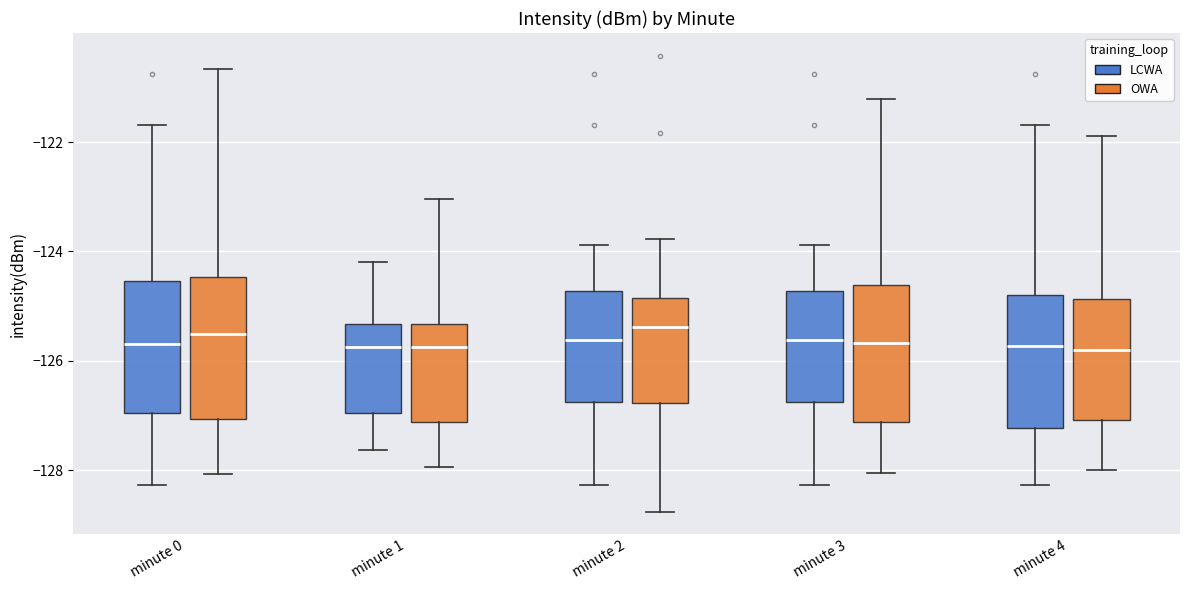

Where does the median line of the box for minute 4 (OWA) sit on the y-axis? The values are not printed on the chart, so give them approximately, as read against the axis.

-125.8